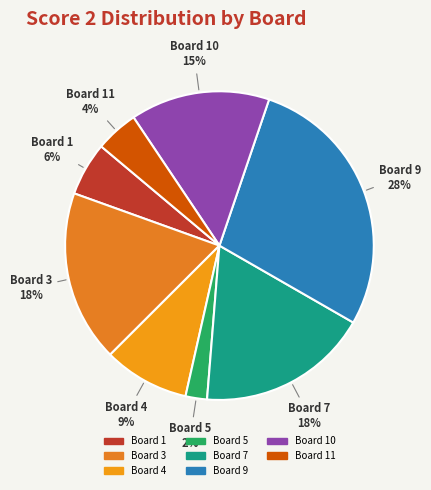

How many segments does this pie chart have?

8